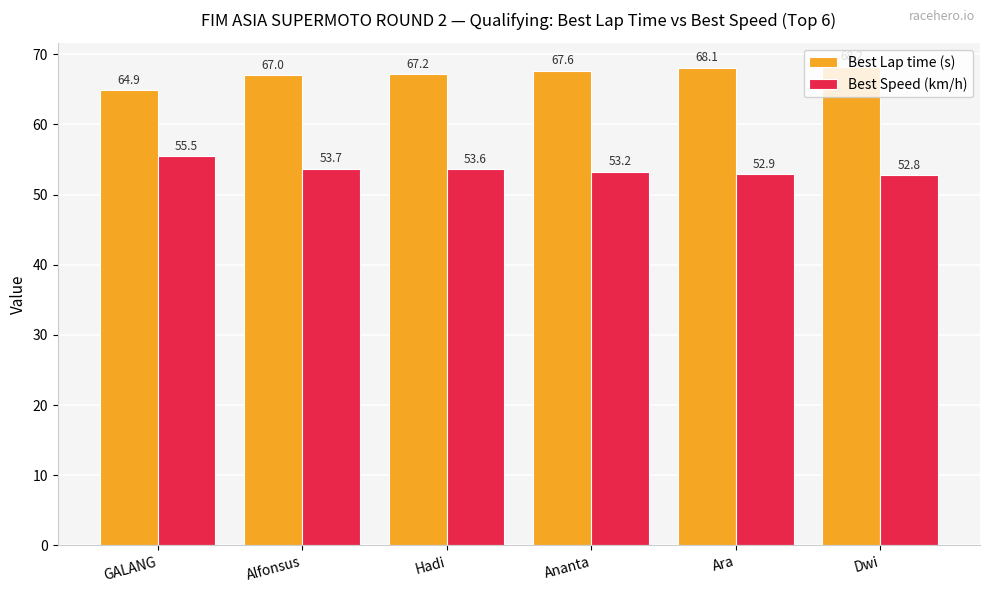

Between GALANG and Ara, which series saw the biggest shift?

Best Lap time (s)